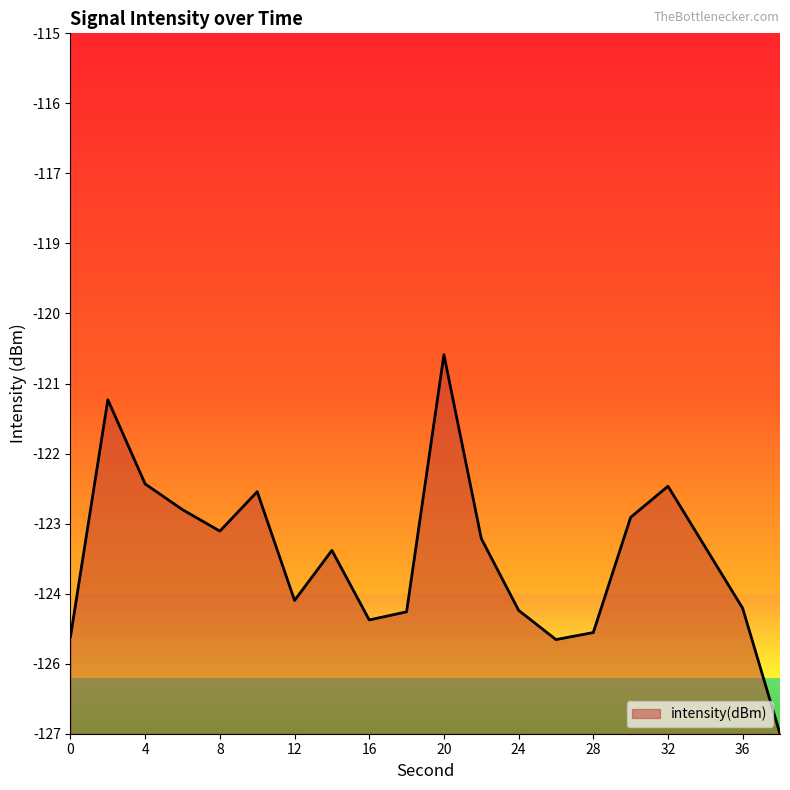

Does the chart have visible grid lines?

No